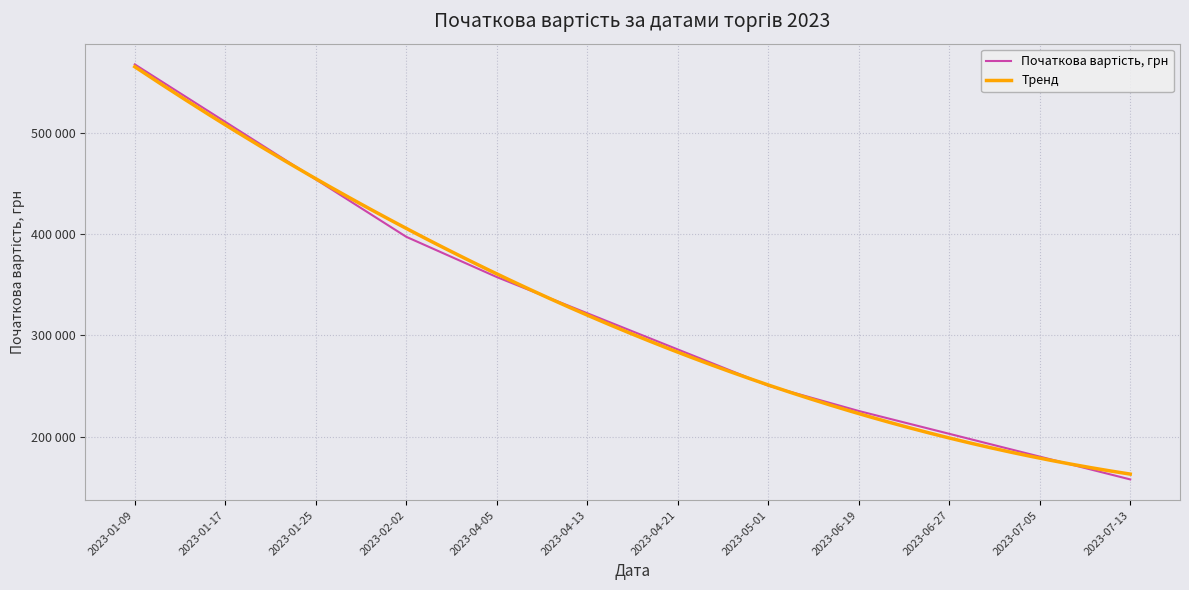

Does the chart display data point markers on the line(s)?

No